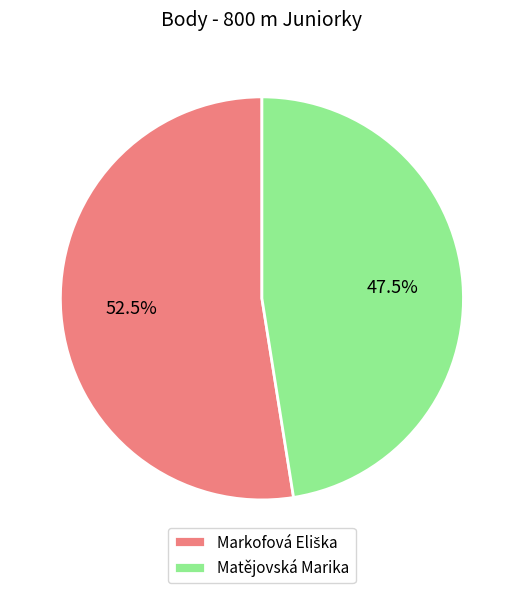

Does Matějovská Marika account for over 50% of the chart?

No